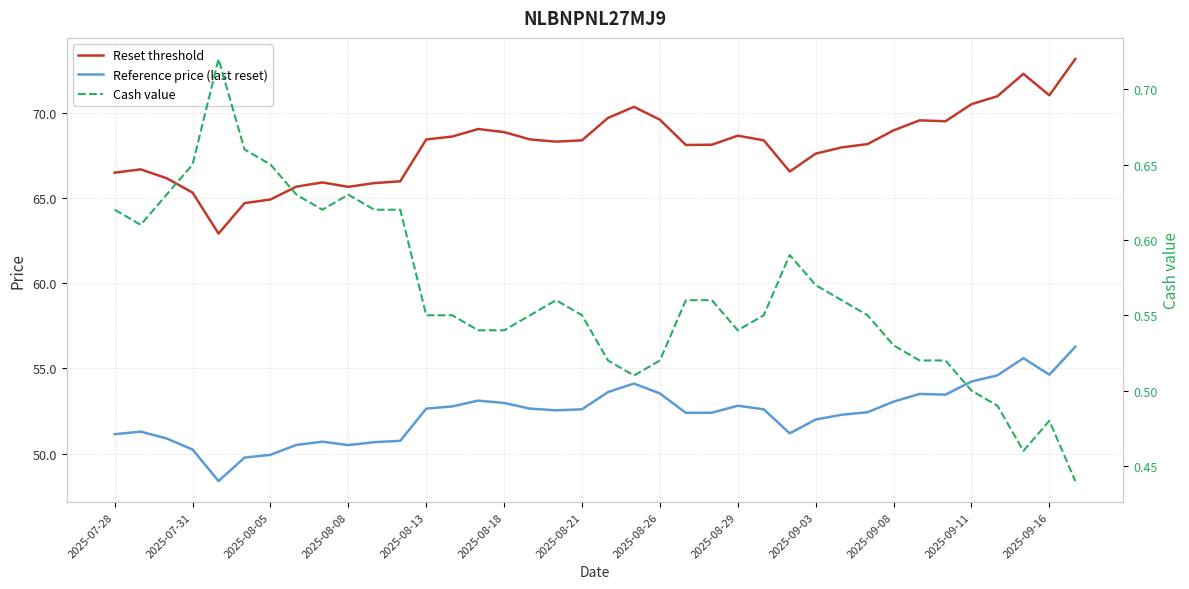

Reading left to right, transcribe all the data shown in this chart.

Reset threshold: 66.5	66.7	66.2	65.3	62.9	64.7	64.9	65.7	65.9	65.7	65.9	66.0	68.4	68.6	69.0	68.9	68.4	68.3	68.4	69.7	70.3	69.6	68.1	68.1	68.7	68.4	66.5	67.6	68.0	68.2	69.0	69.5	69.5	70.5	71.0	72.3	71.0	73.2
Reference price (last reset): 51.1	51.3	50.9	50.2	48.4	49.8	49.9	50.5	50.7	50.5	50.7	50.8	52.6	52.8	53.1	53.0	52.6	52.5	52.6	53.6	54.1	53.5	52.4	52.4	52.8	52.6	51.2	52.0	52.3	52.4	53.0	53.5	53.5	54.2	54.6	55.6	54.6	56.3
Cash value: 0.6	0.6	0.6	0.7	0.7	0.7	0.7	0.6	0.6	0.6	0.6	0.6	0.6	0.6	0.5	0.5	0.6	0.6	0.6	0.5	0.5	0.5	0.6	0.6	0.5	0.6	0.6	0.6	0.6	0.6	0.5	0.5	0.5	0.5	0.5	0.5	0.5	0.4